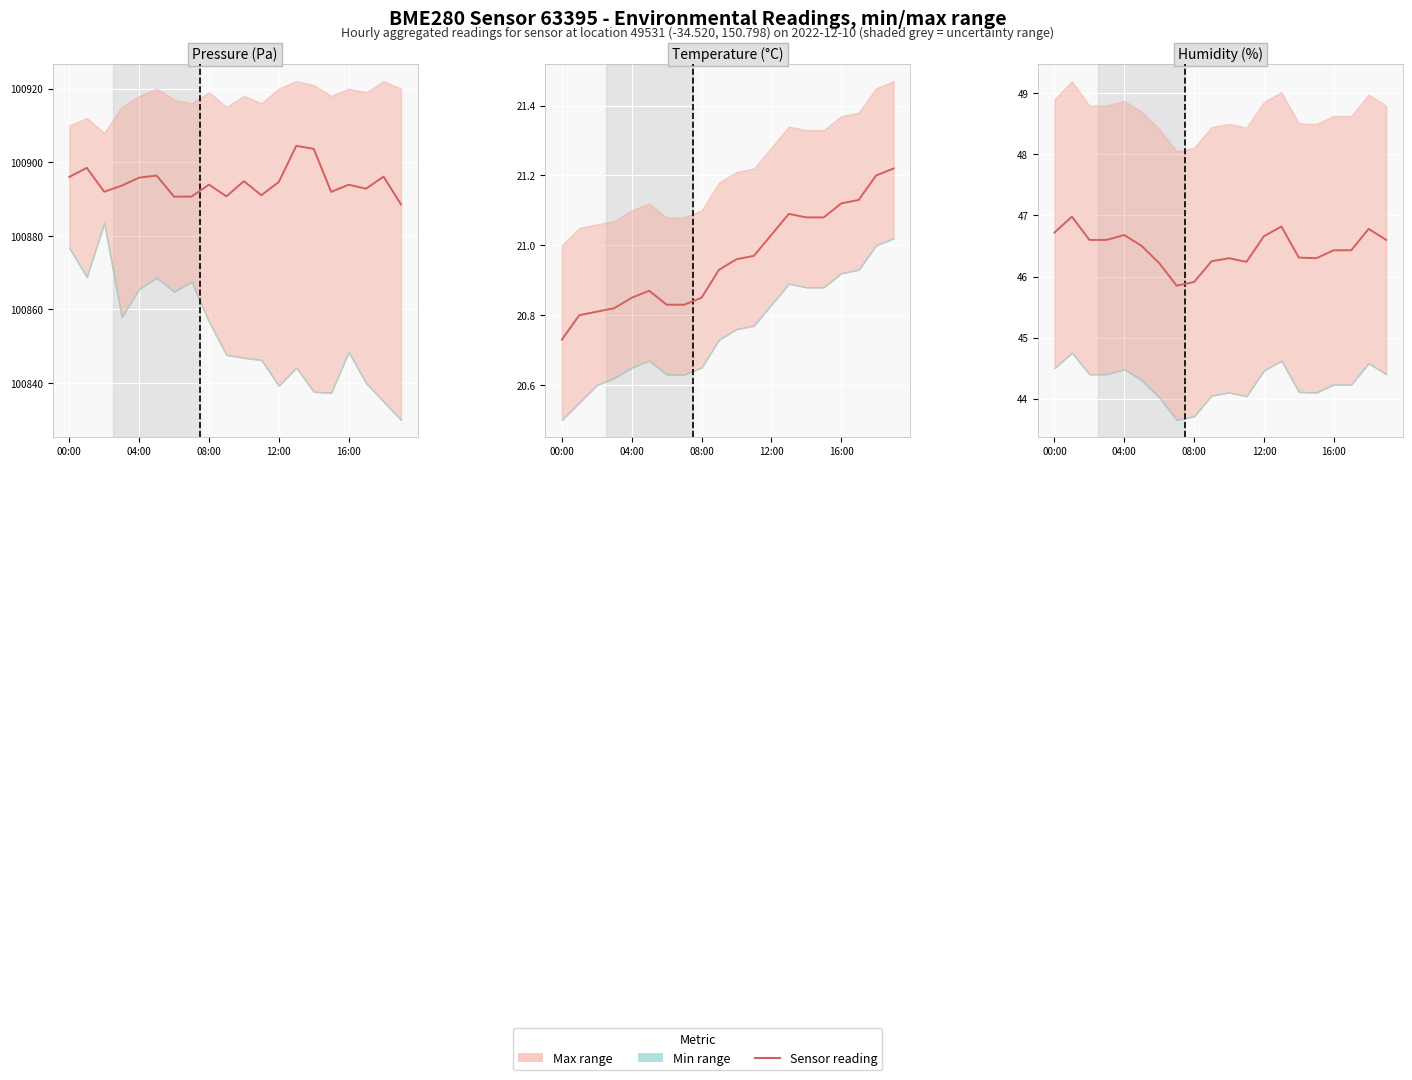

What is the minimum value shown in the chart?

45.9